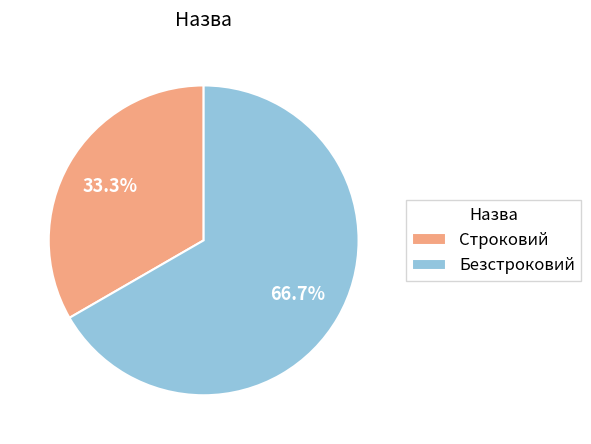

Between Безстроковий and Строковий, which is larger?

Безстроковий